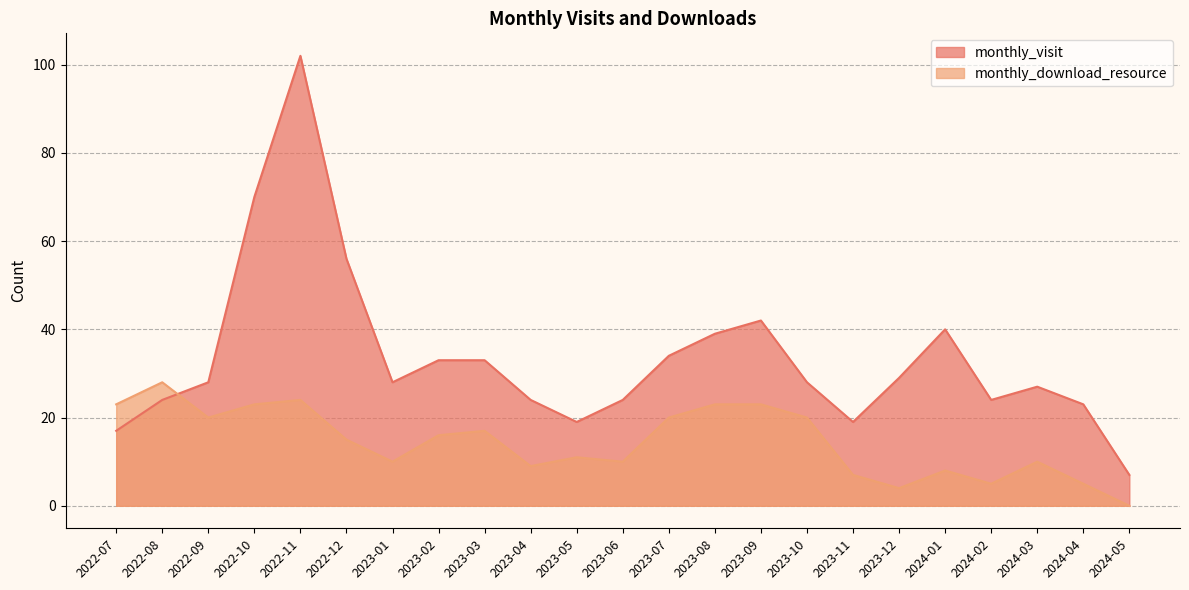

Which category has the lowest value in the monthly_download_resource series?

2024-05